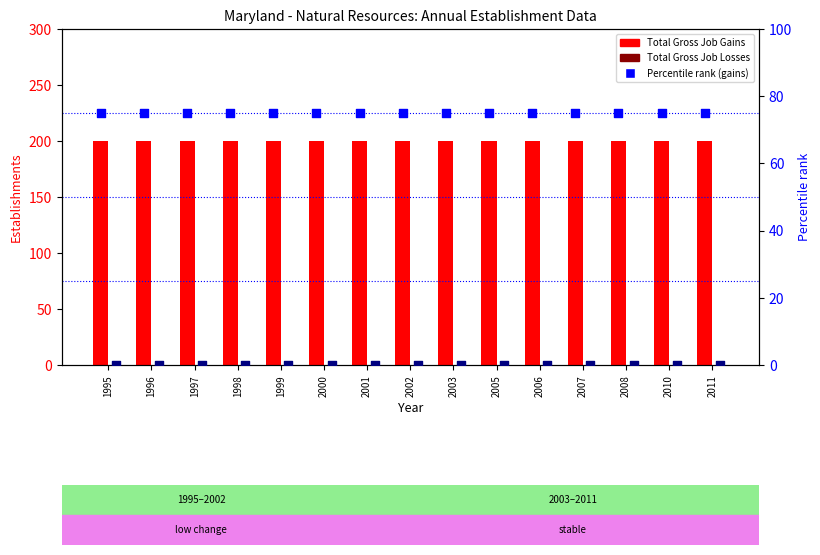

Is the value of Percentile rank (losses) at 2001 greater than the value of Total Gross Job Gains at 2011?

No